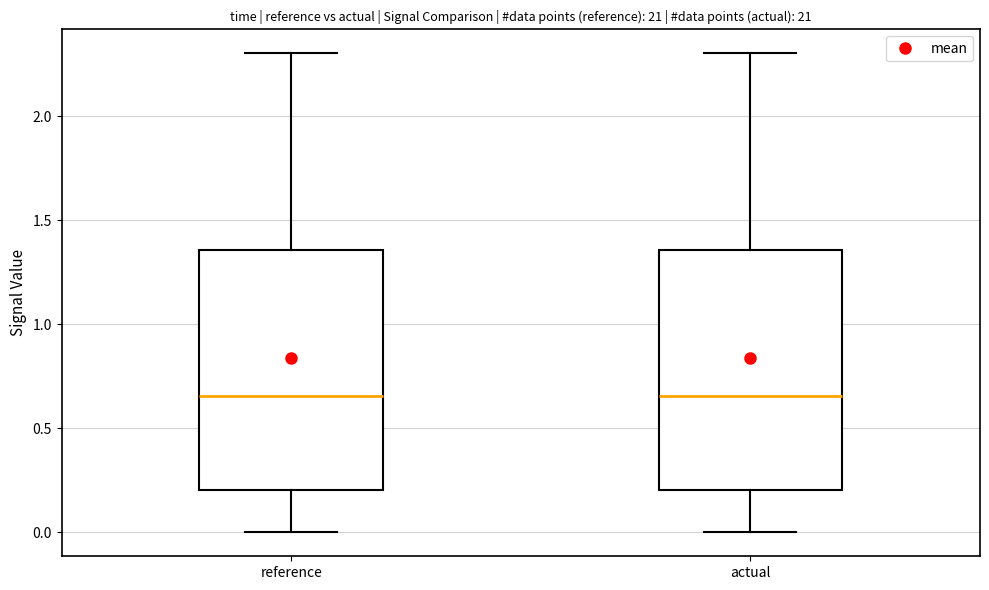

Reading left to right, transcribe this box plot: for each box, give where its median line is, the range the box spans, and where its two whiskers end, as read against the y-axis. The values are not printed on the chart, so give them approximately, as read against the axis.

reference: median 0.65, box 0.20 to 1.35, whiskers 0.00 to 2.30
actual: median 0.65, box 0.20 to 1.35, whiskers 0.00 to 2.30